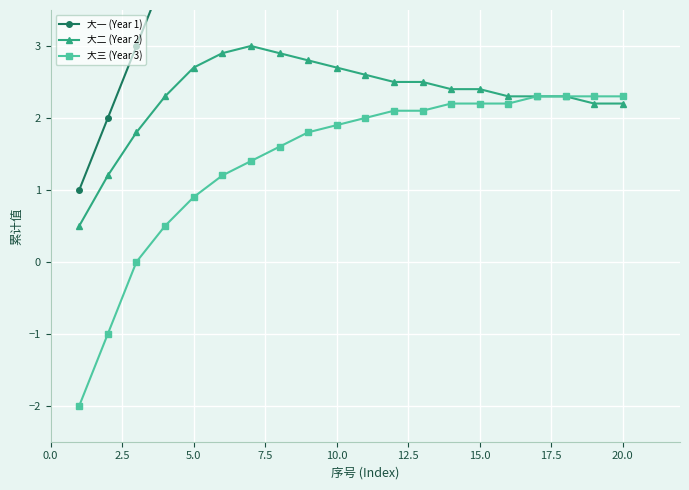

True or false: 大三 (Year 3) has a value of 0.9 at 5.0.

True